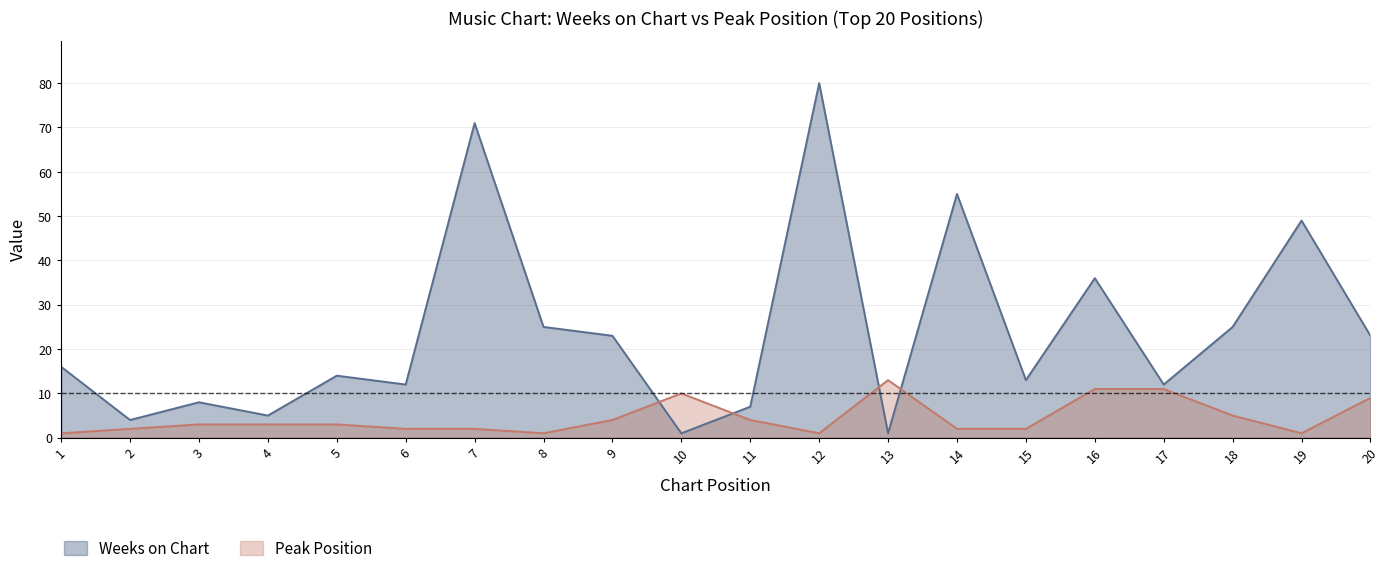

What is the average value of the Peak Position series?

4